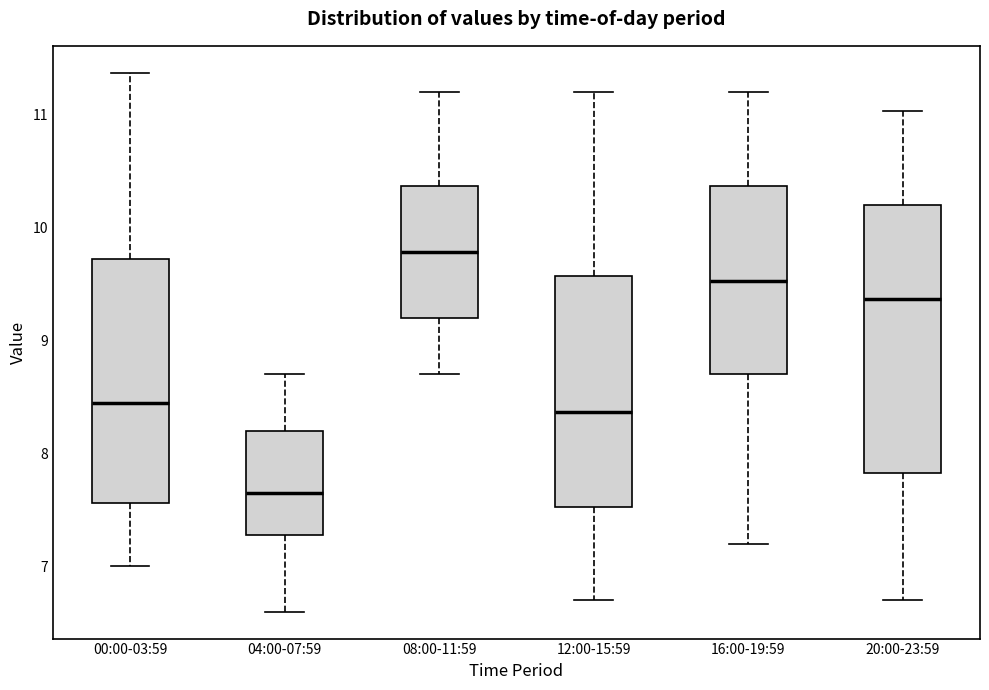

Where does the upper whisker of the box for 00:00-03:59 end on the y-axis? The values are not printed on the chart, so give them approximately, as read against the axis.

11.4